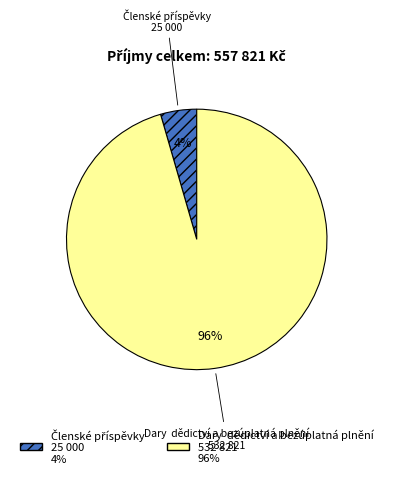

To the nearest percent, what is the average slice percentage?

50%